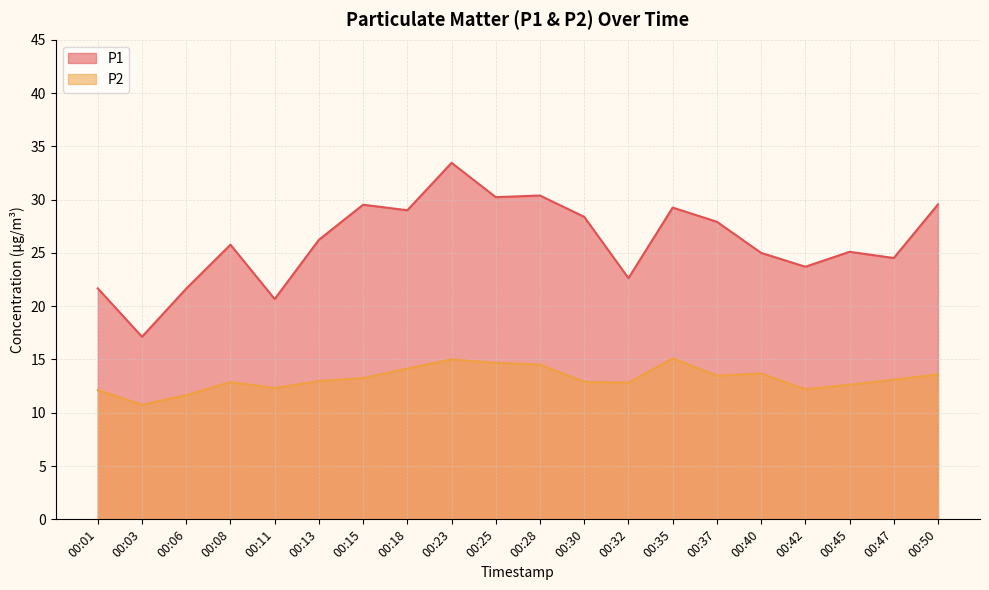

Which series has the widest spread of values?

P1